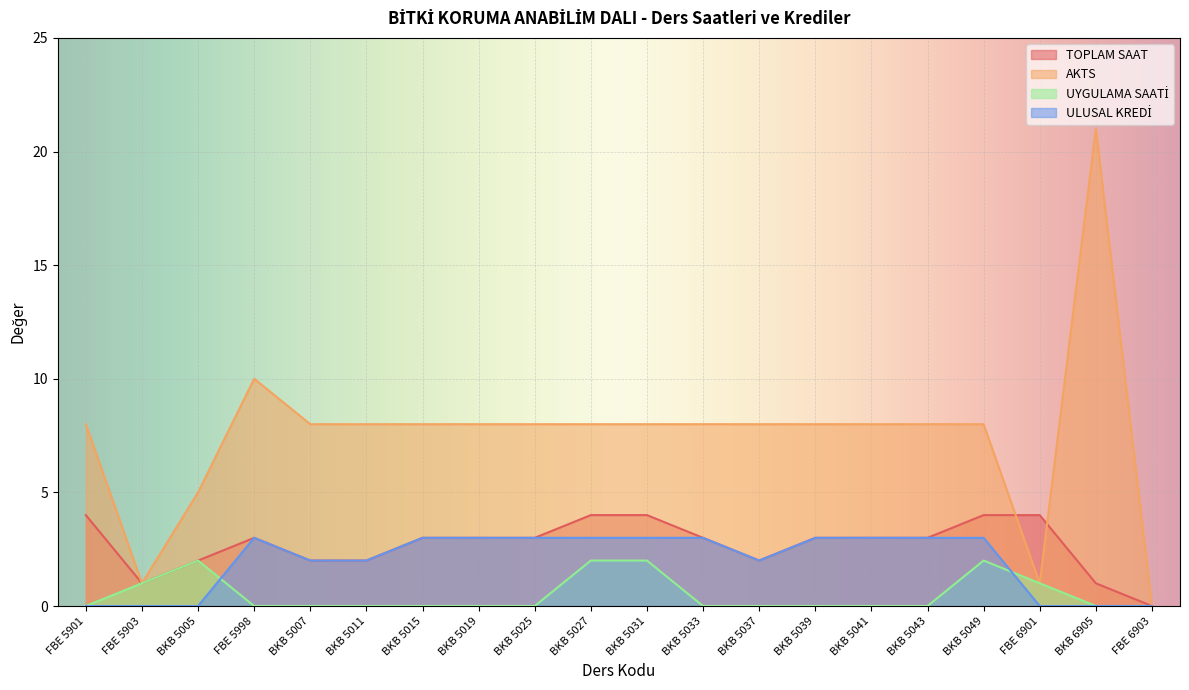

How many TOPLAM SAAT values are between 2 and 4?

17